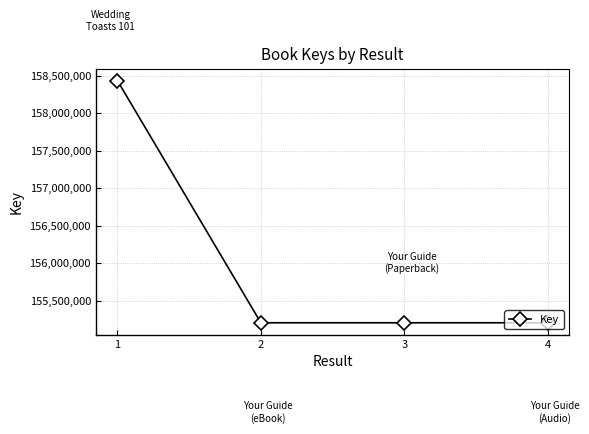

Approximately how many times larger is the value at 2 compared to 3?

1.0